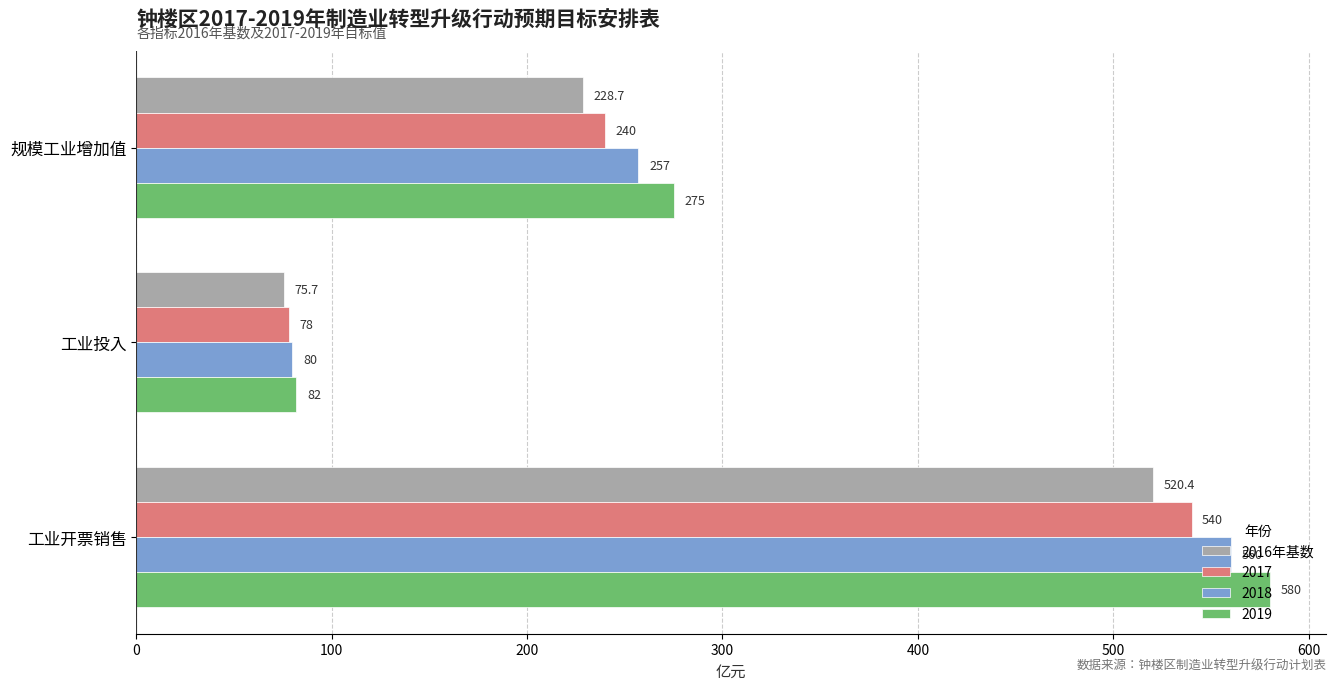

What is the approximate value of 2018 at 工业开票销售?

560.0